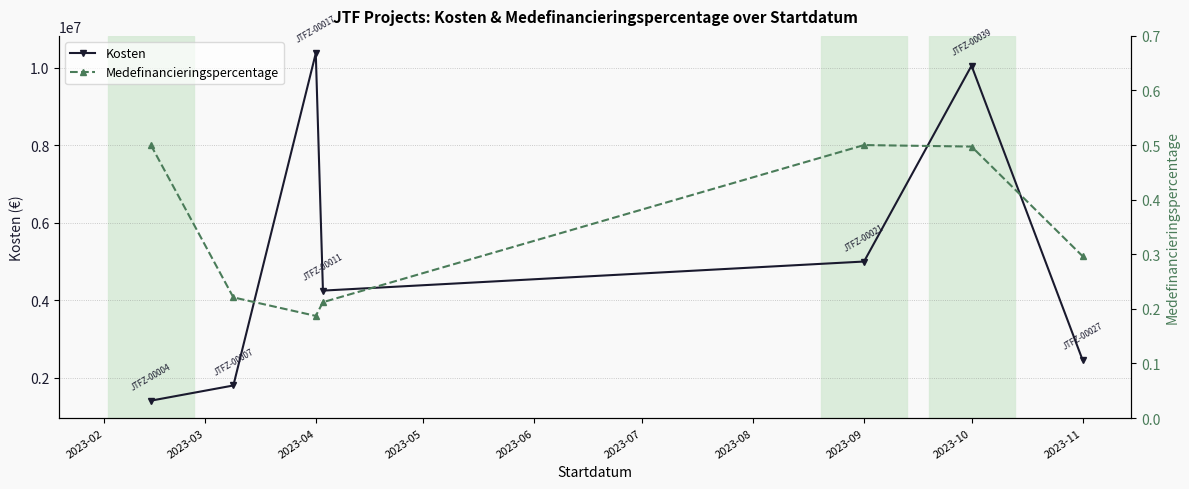

Where is the first local maximum for Kosten?

2023-04